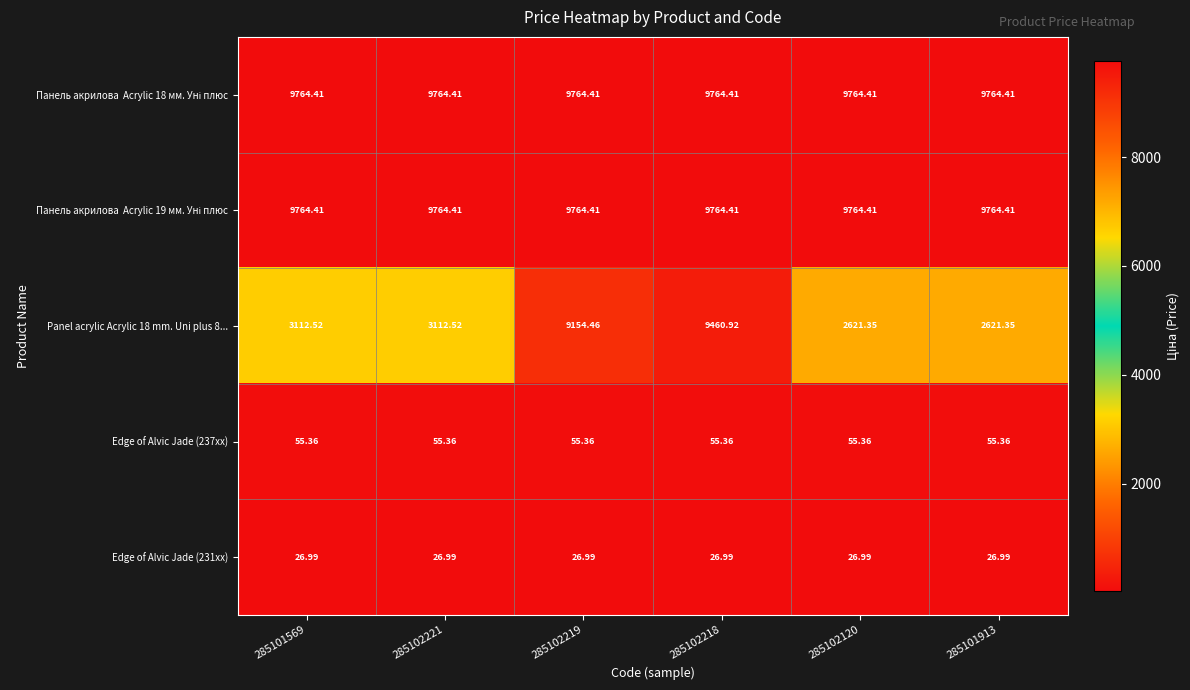

Which series changed the most between 285102218 and 285101913?

Panel acrylic Acrylic 18 mm. Uni plus 8...